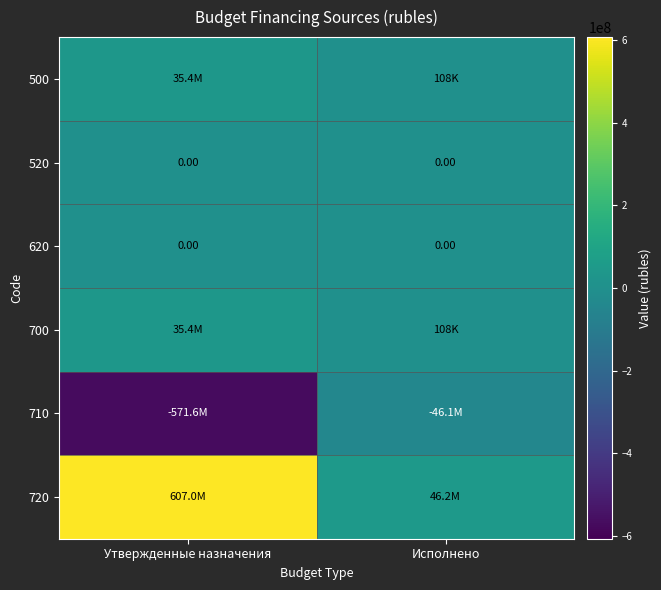

What is the spread (max minus min) of values at Утвержденные назначения?

1178633796.4